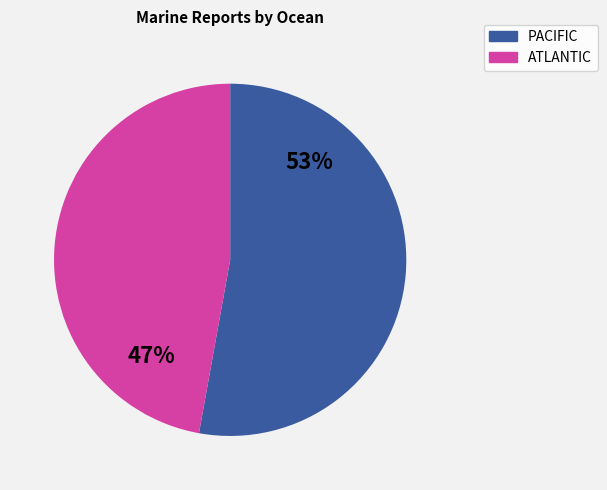

How many segments does this pie chart have?

2